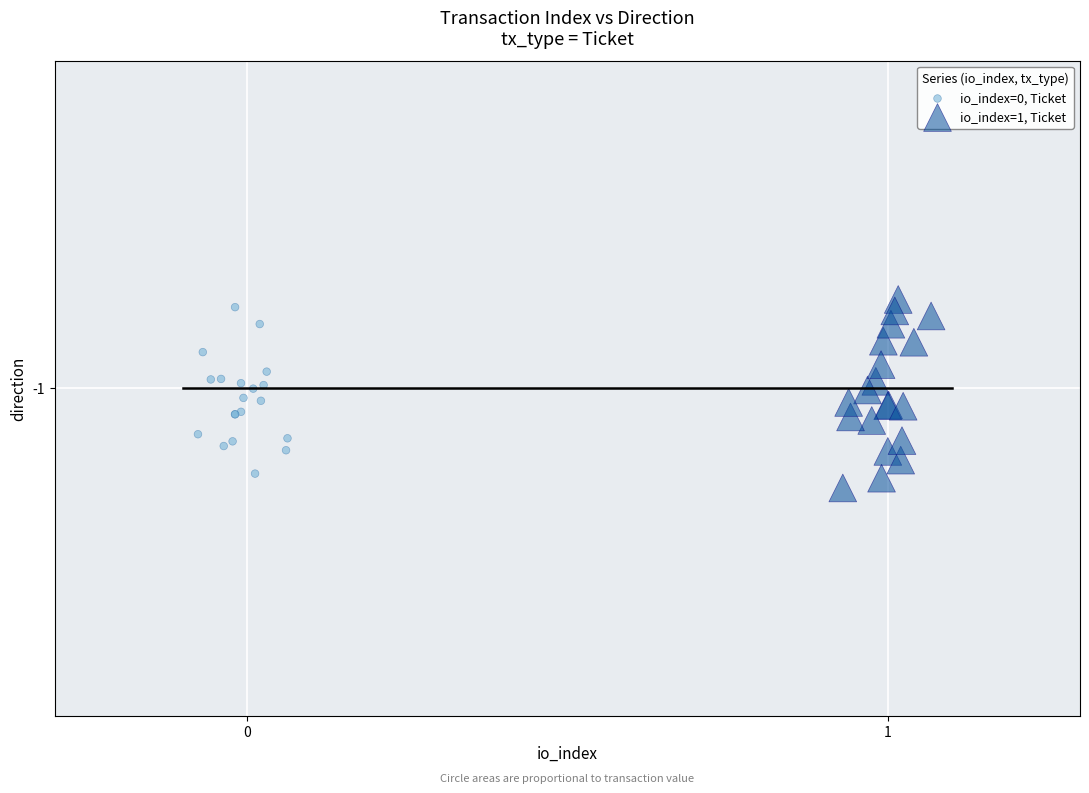

Which series has the largest Y range (max minus min)?

io_index=1, Ticket